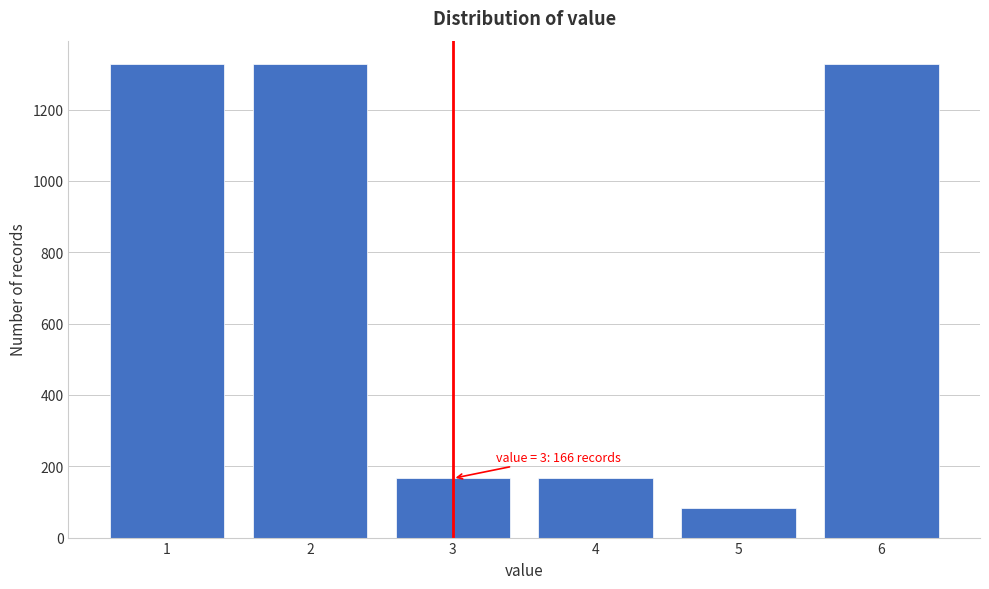

Reading right to left, what are all the values shown in this chart?

6=1327	5=83	4=166	3=166	2=1327	1=1327